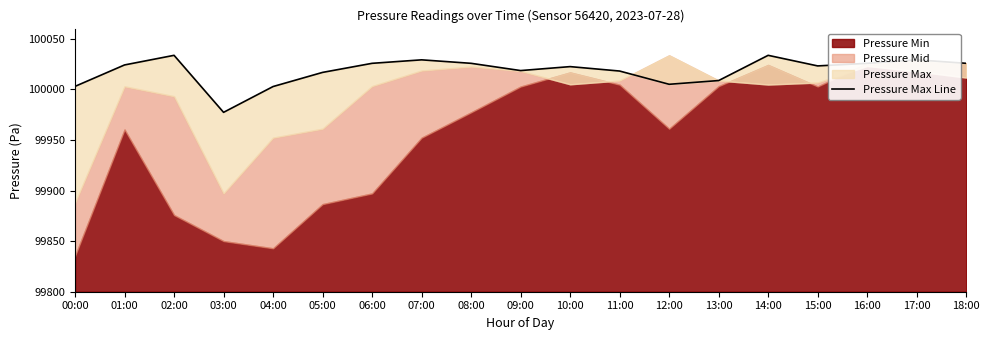

How many interior local valleys (lower than both neighbors) does the data have?

4